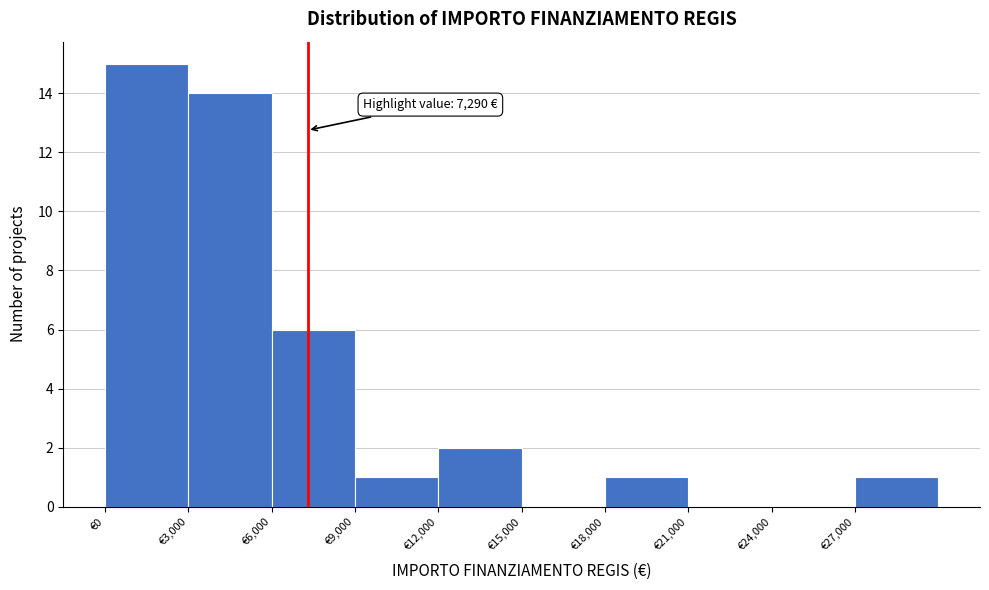

Which range on the x-axis has the tallest bar?

0 to 3000